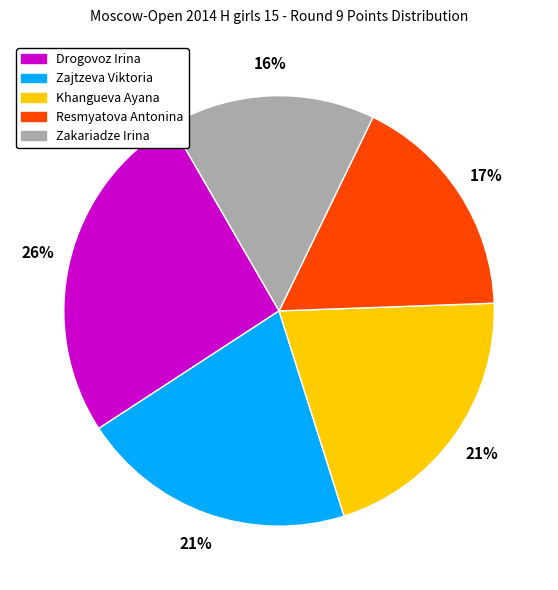

Combined, do Resmyatova Antonina and Zakariadze Irina account for over 50%?

No